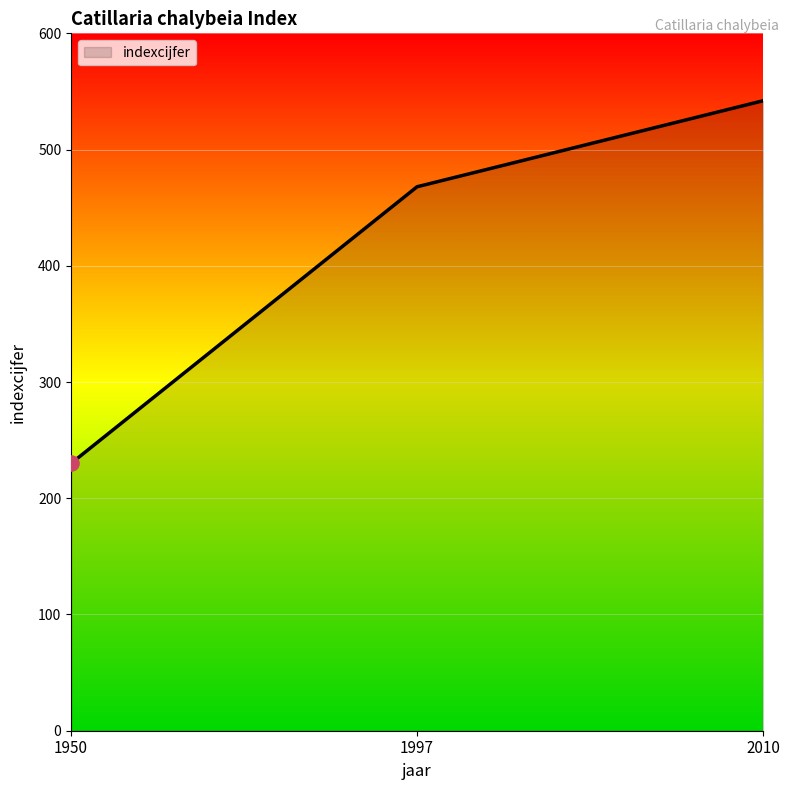

Approximately how many times larger is the value at 2010 compared to 1997?

1.2